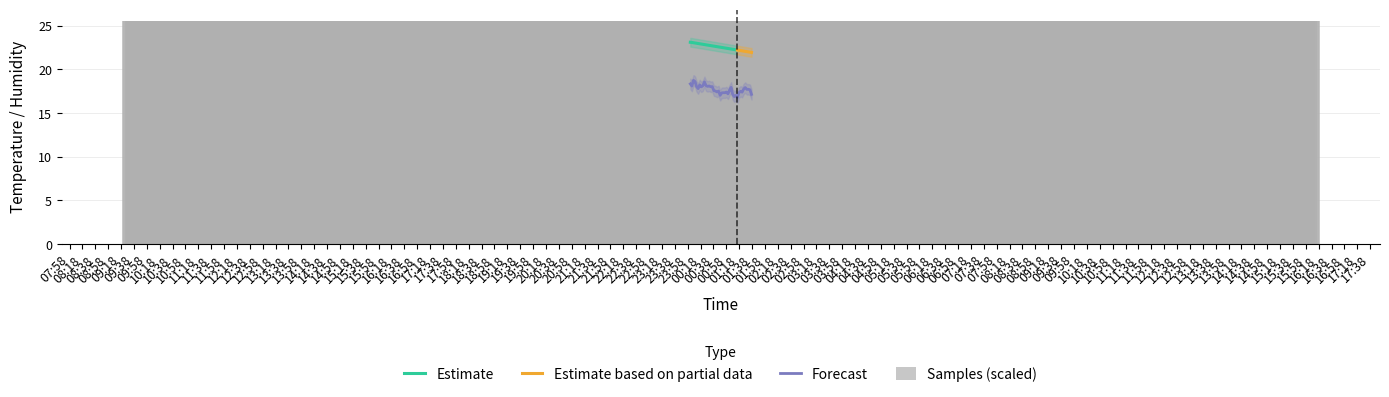

What is the ratio of the value at 2024/01/30 00:55:44 to the value at 2024/01/30 00:09:27?

0.9